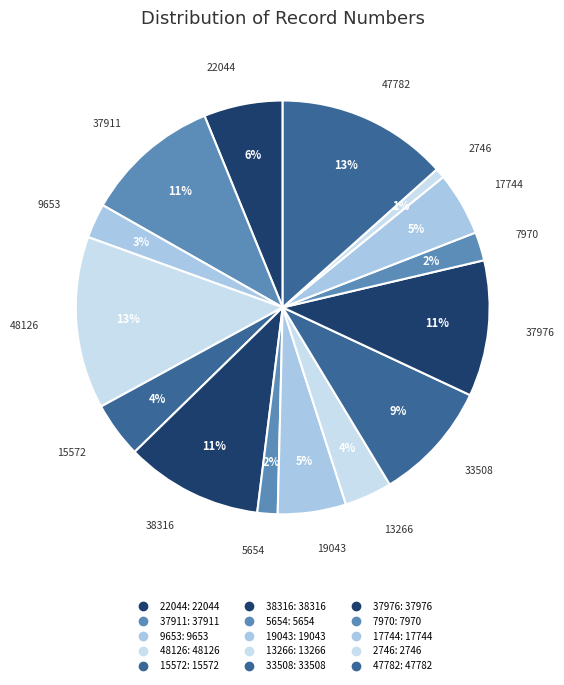

How many slices are in this pie chart?

15